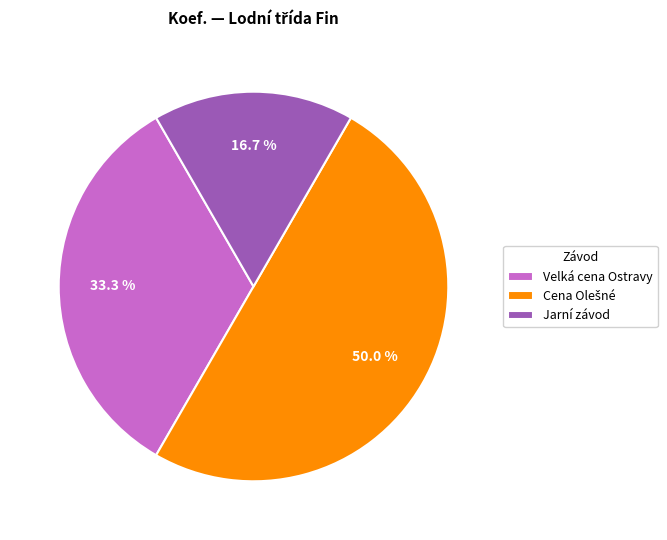

What is the smallest slice in the pie chart?

Jarní závod